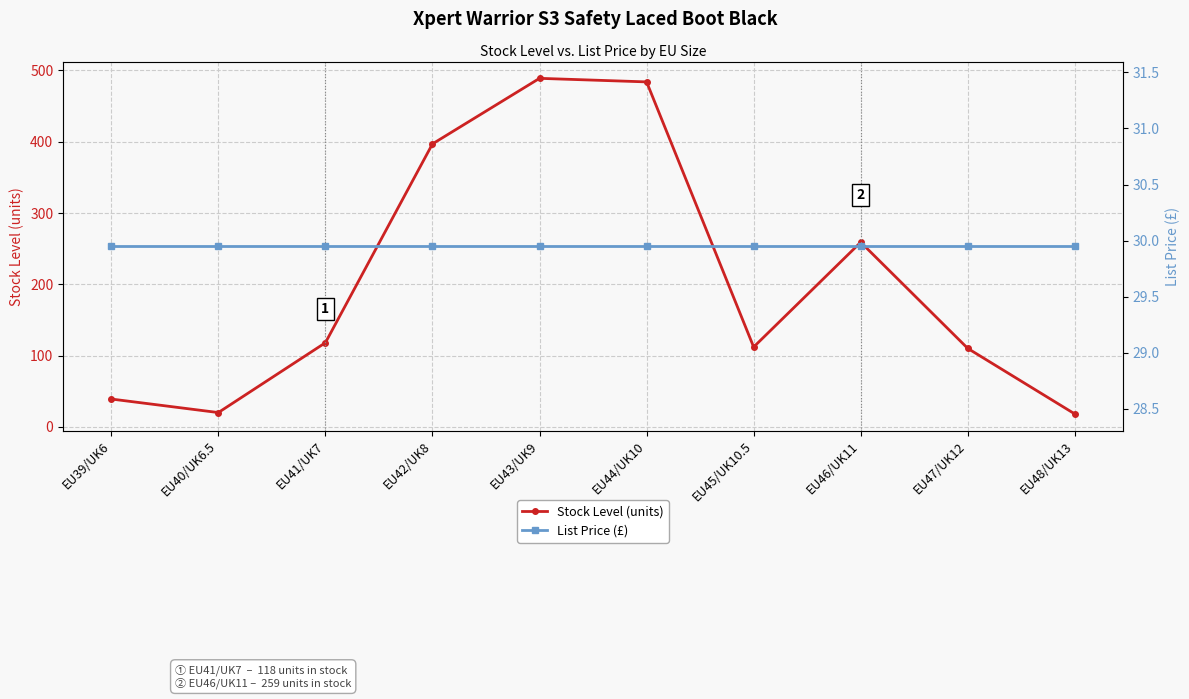

How many data points does each series have?

10